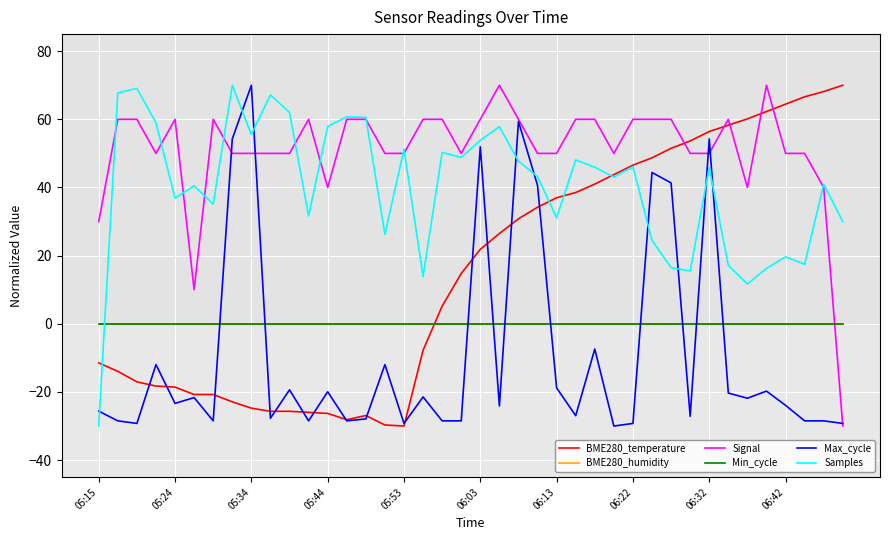

True or false: Samples has more than 2 points higher than both neighbors.

True